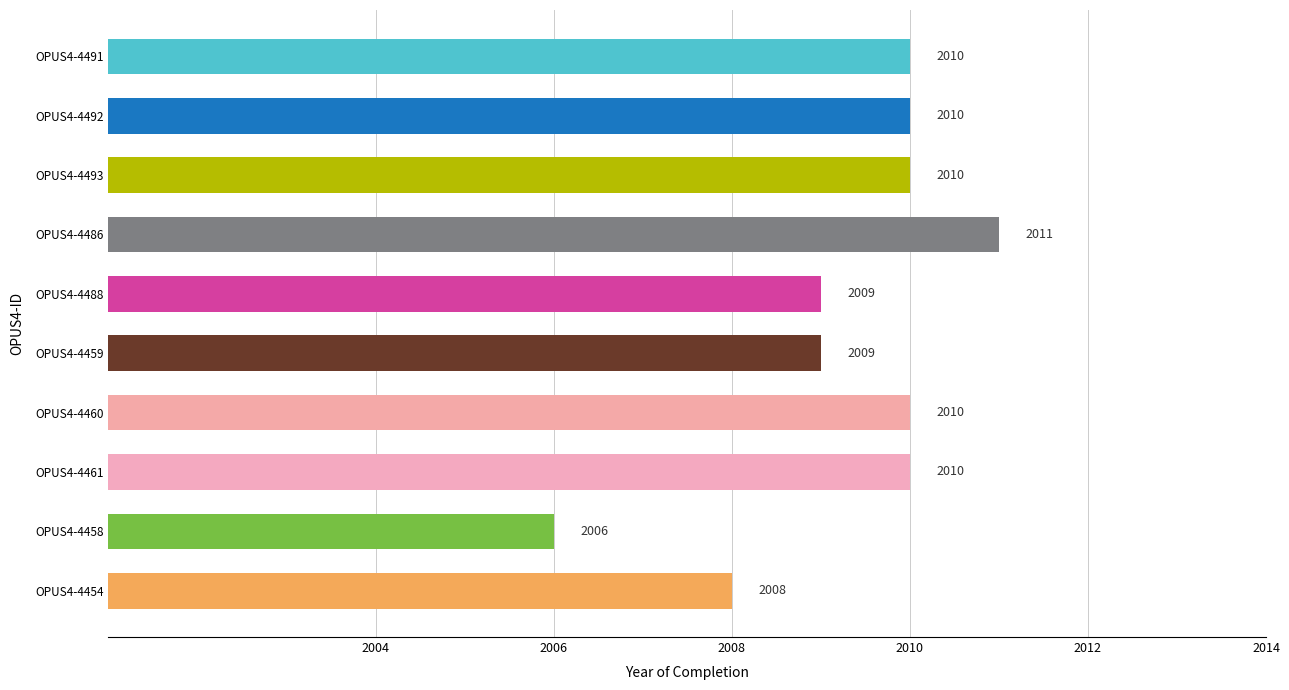

What is the greatest value displayed?

2011